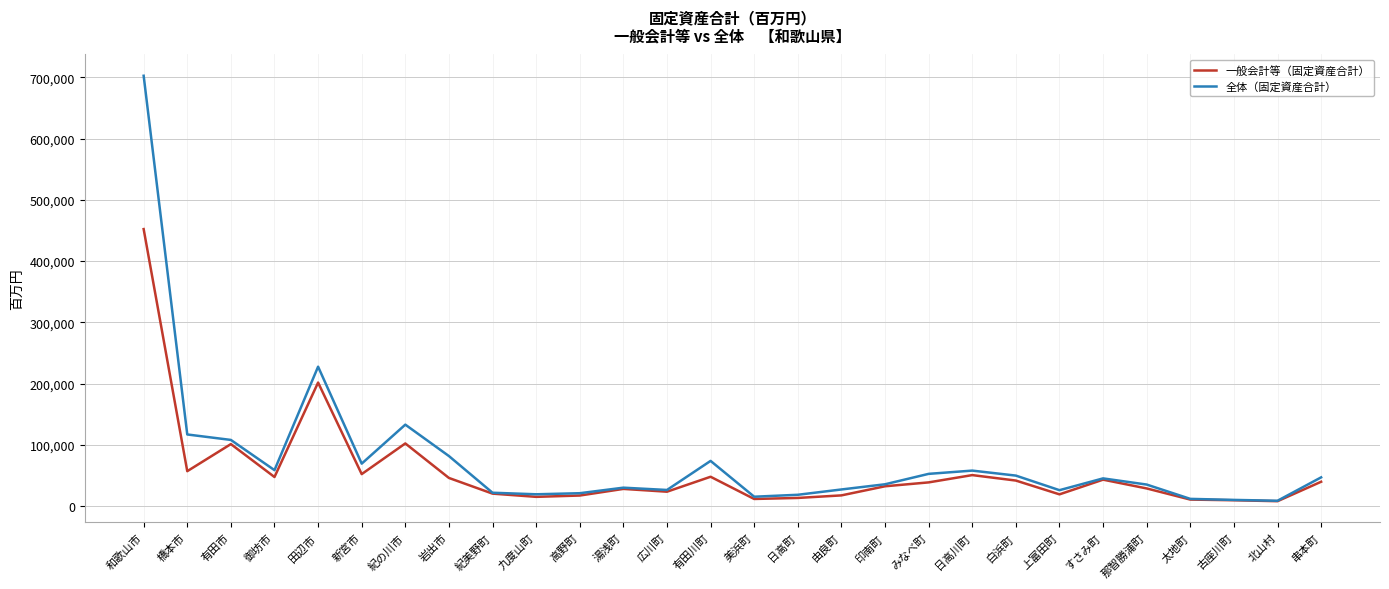

What is the highest value of the 全体（固定資産合計） series?

702754